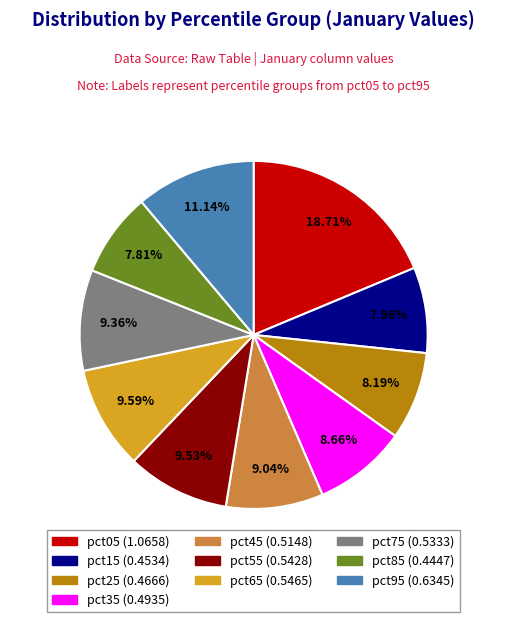

Is pct35 the majority of the pie?

No